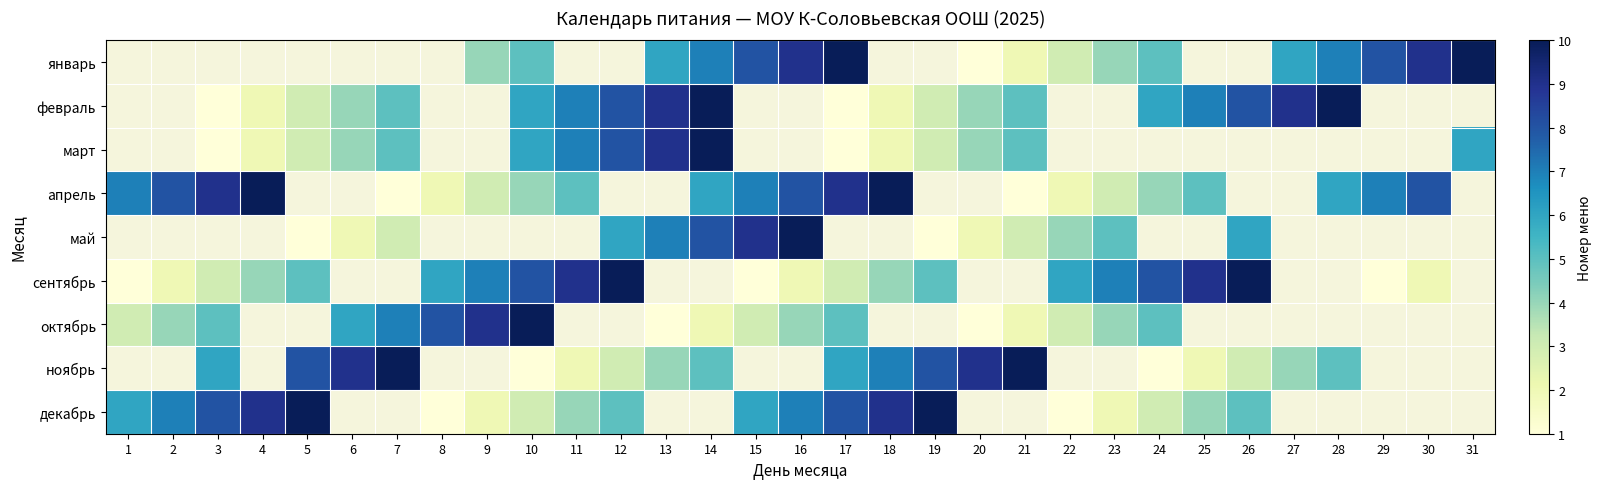

How many апрель values are between 2 and 4?

6